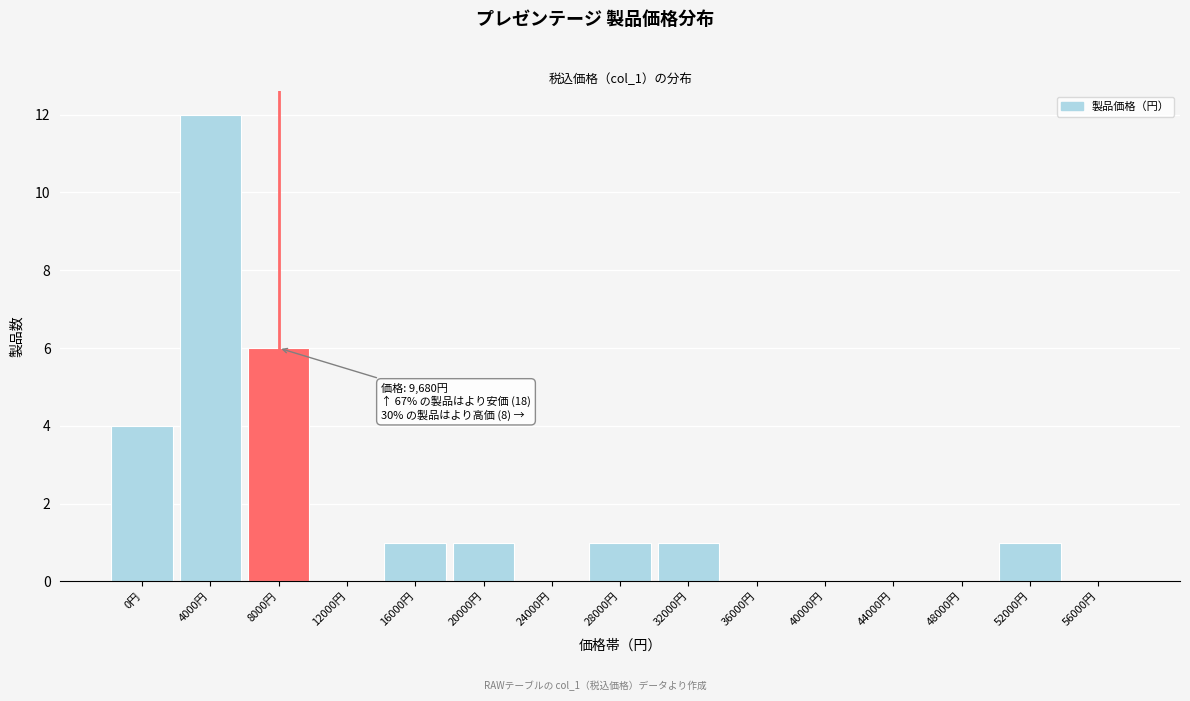

Reading right to left, what are all the values shown in this chart?

56000円=0	52000円=1	48000円=0	44000円=0	40000円=0	36000円=0	32000円=1	28000円=1	24000円=0	20000円=1	16000円=1	12000円=0	8000円=6	4000円=12	0円=4